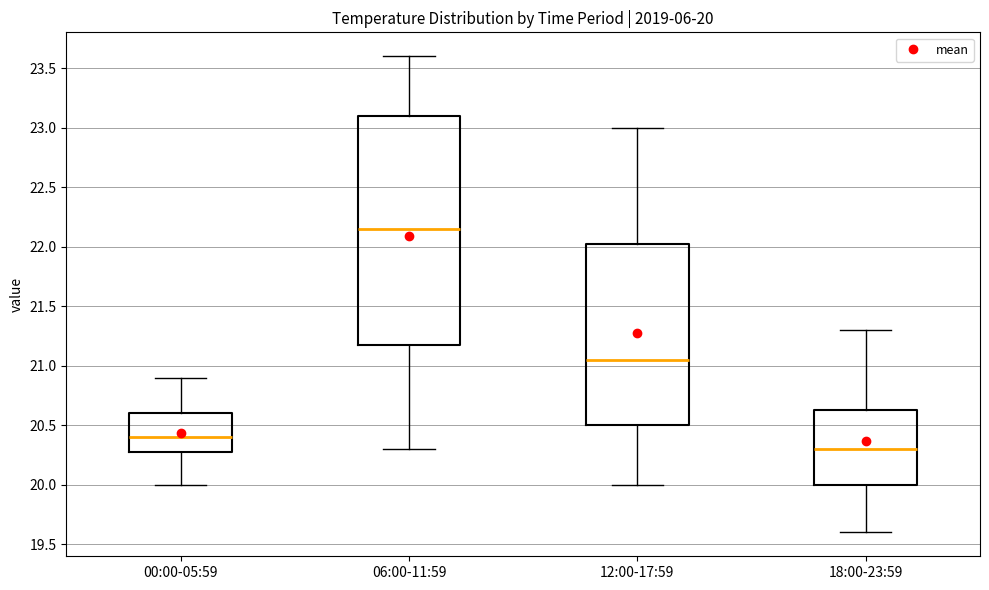

Which box is the tallest, from its lower edge to its upper edge?

06:00-11:59